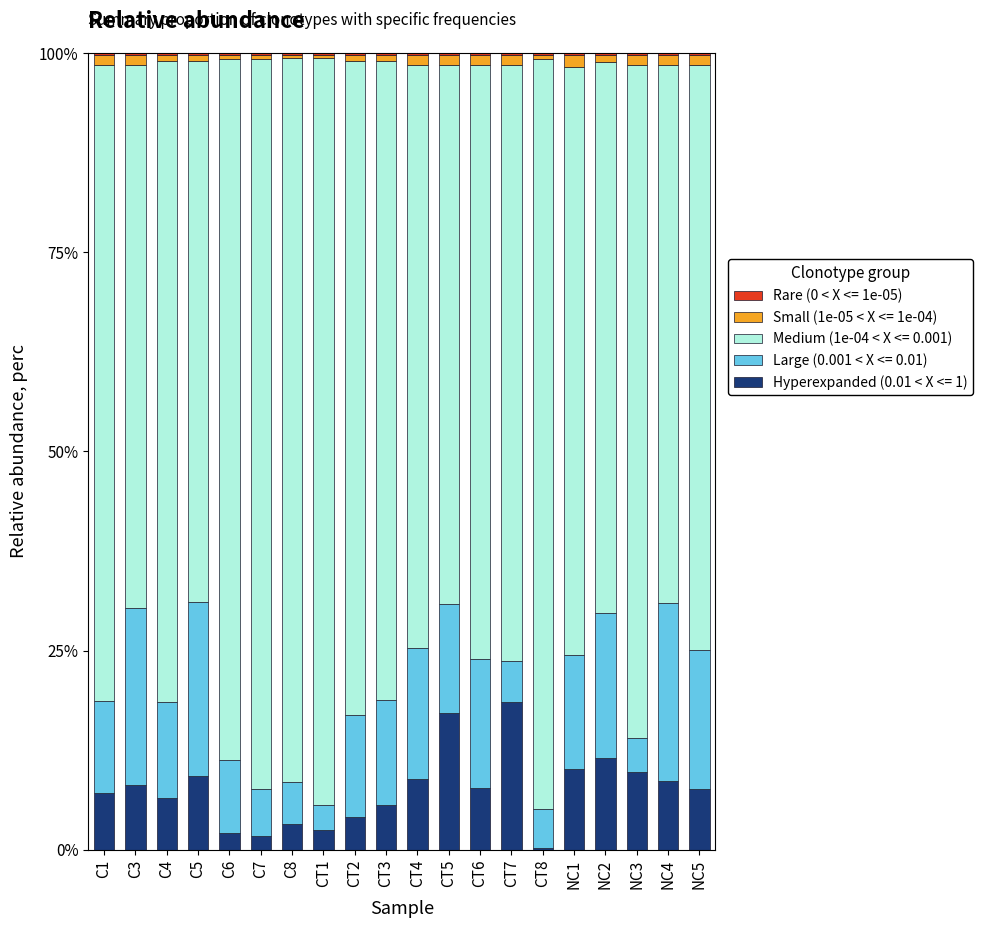

The value of Hyperexpanded (0.01 < X <= 1) at CT7 is 18.5. True or false?

True